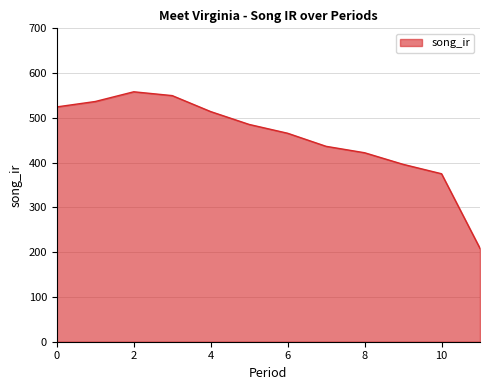

What is the smallest value displayed?

208.4